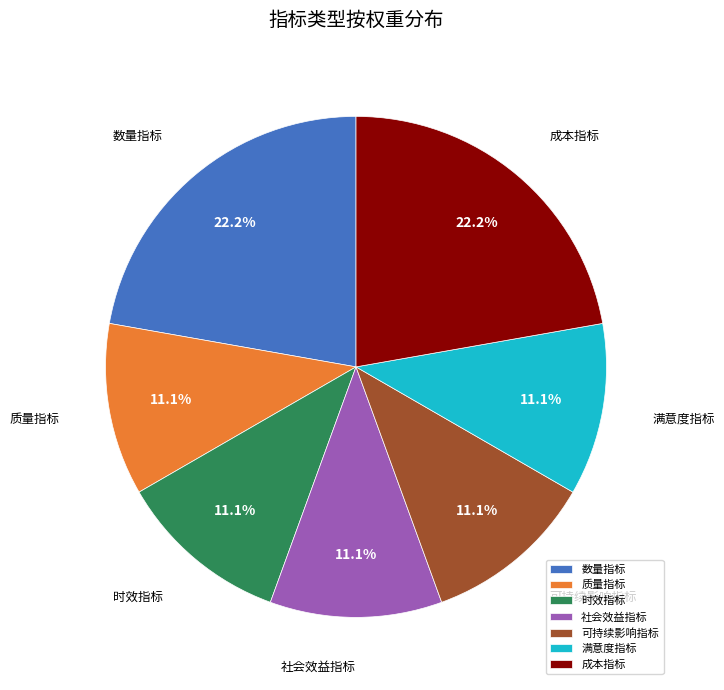

Does any single category account for the majority?

No